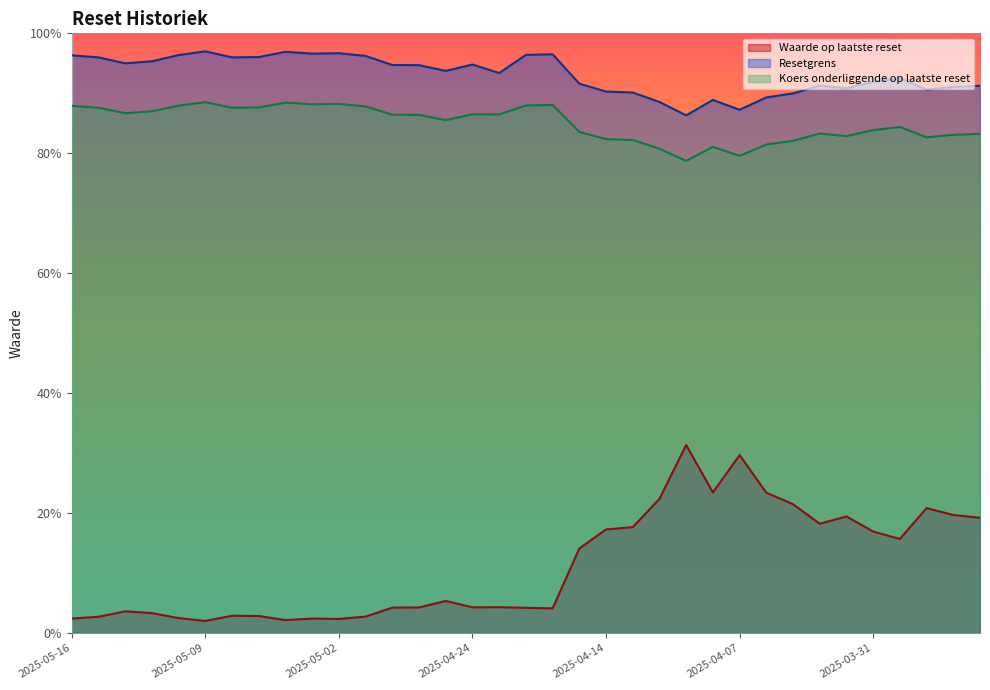

True or false: Waarde op laatste reset and Resetgrens intersect in this chart.

False